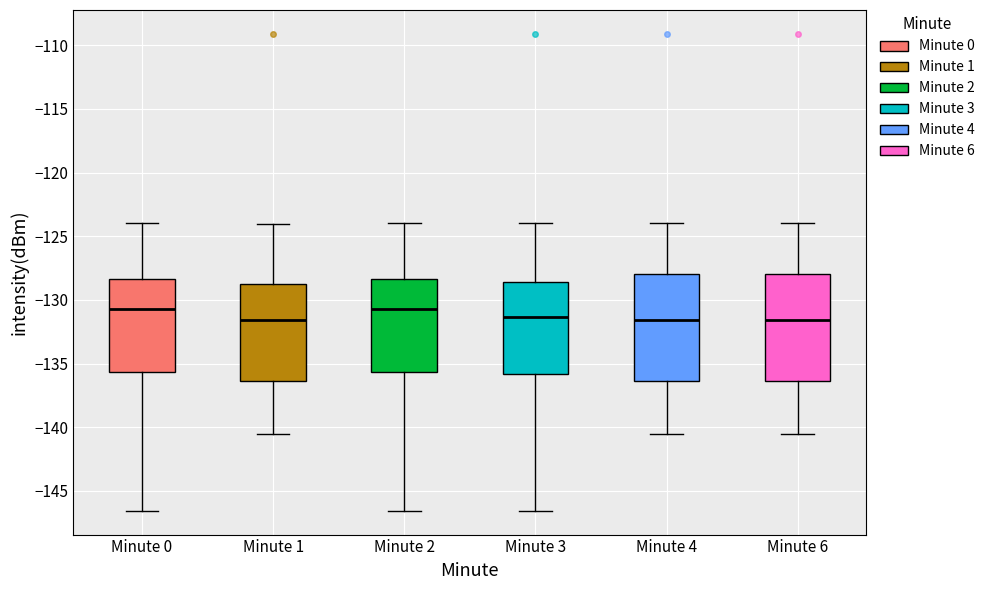

Where does the lower whisker of the box for Minute 1 end on the y-axis? The values are not printed on the chart, so give them approximately, as read against the axis.

-140.5